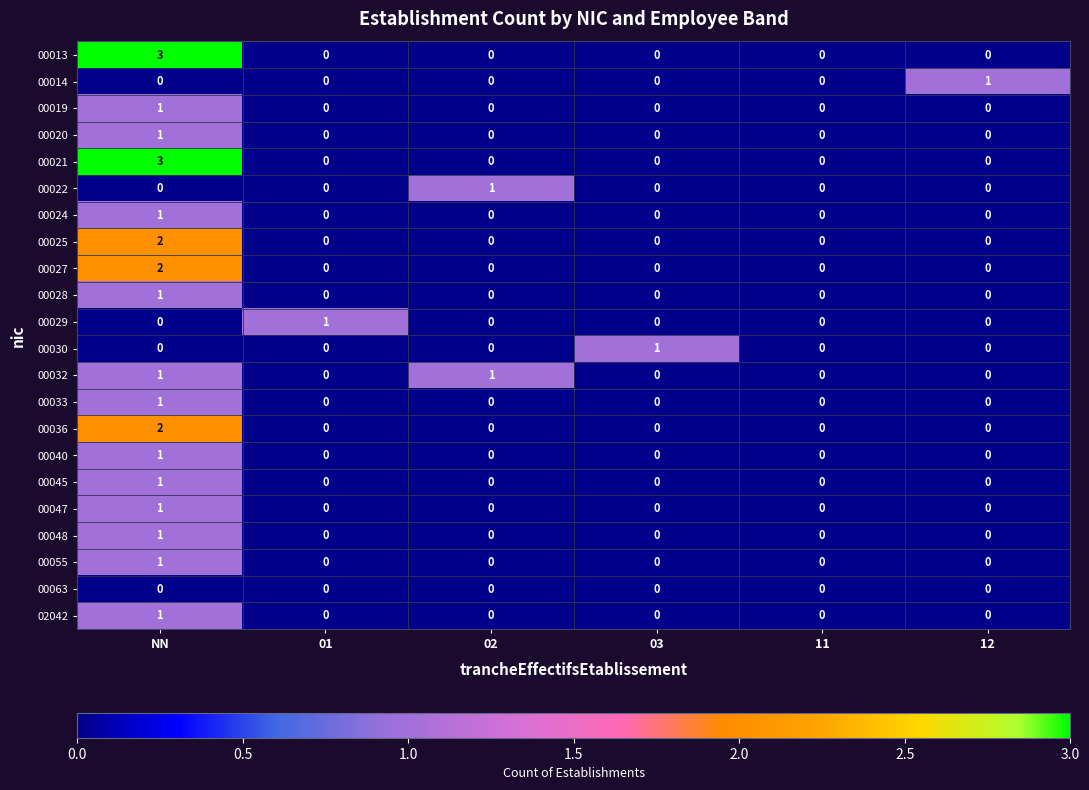

How many values in 00030 are above zero?

1